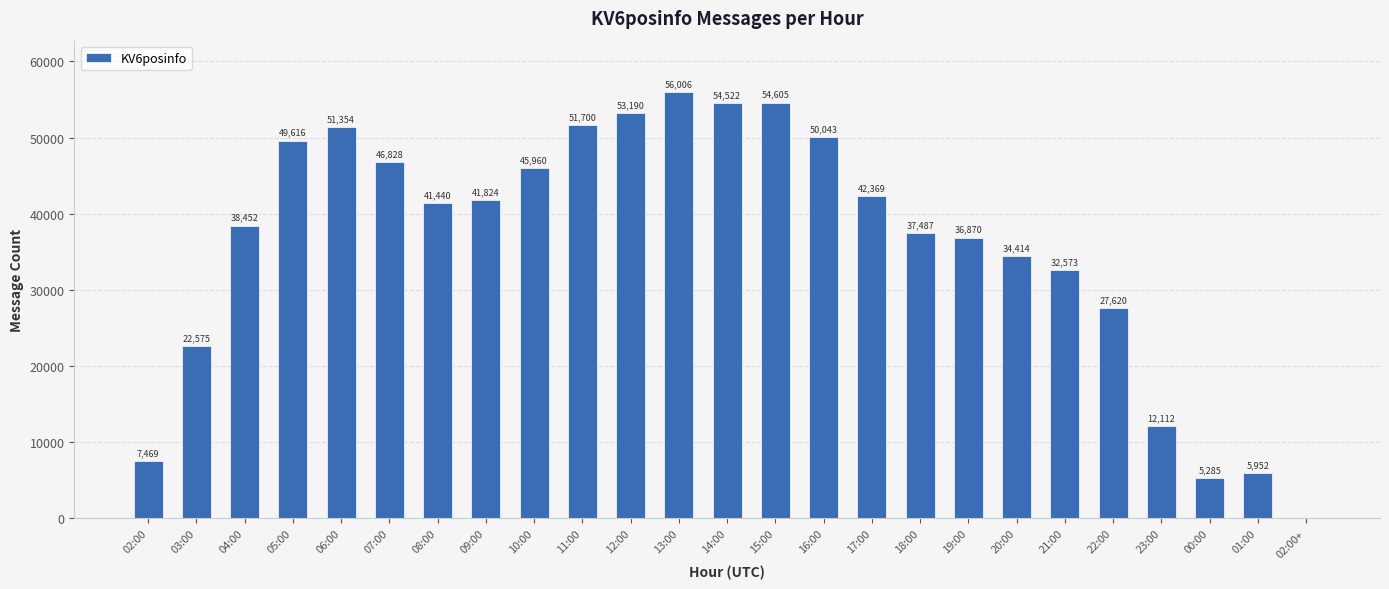

Where is the data nearest to the value 28003?

22:00